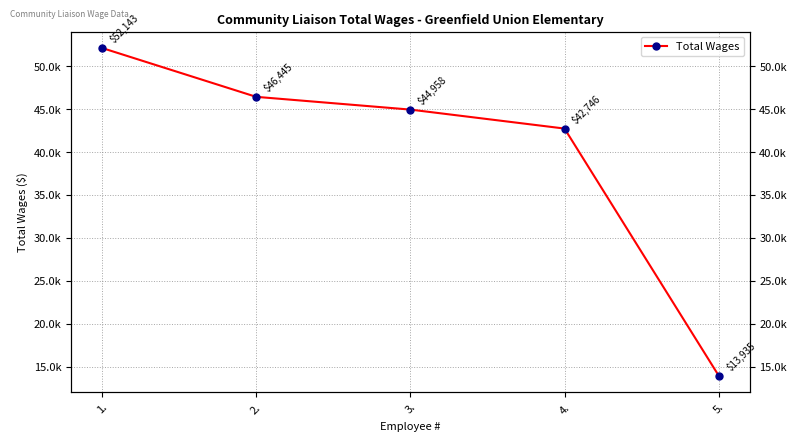

At which label is the value closest to 33039?

4.